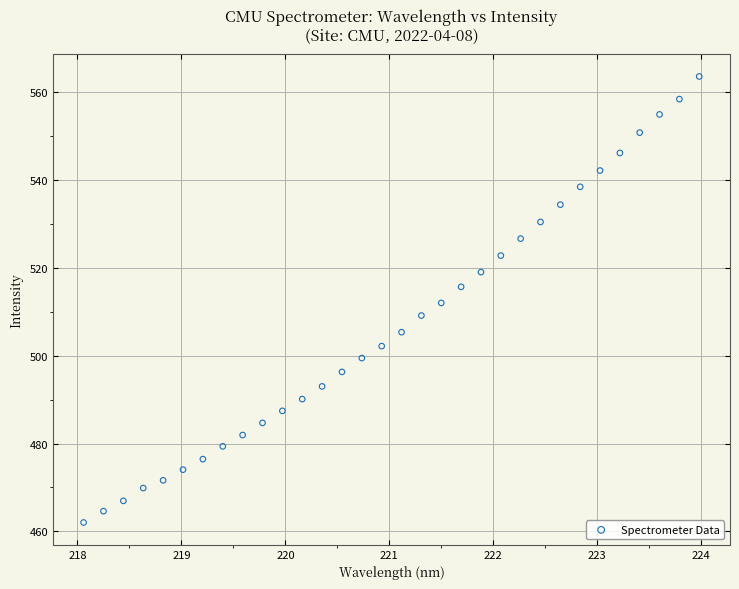

What is the range of X values (max minus min)?

5.9